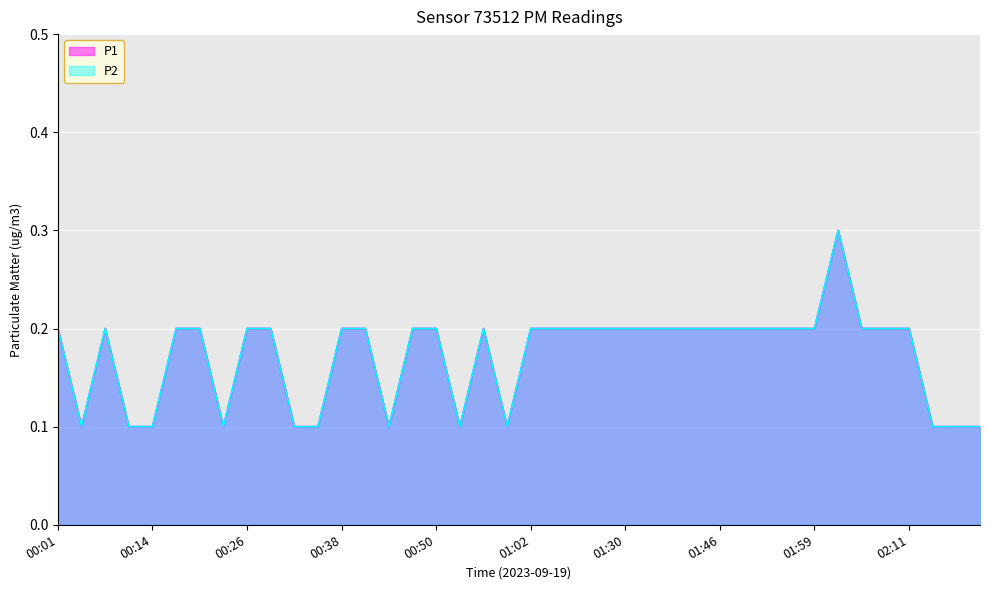

Reading left to right, extract all data points from this chart.

P1: 00:01=0.2	00:04=0.1	00:07=0.2	00:11=0.1	00:14=0.1	00:17=0.2	00:20=0.2	00:23=0.1	00:26=0.2	00:29=0.2	00:32=0.1	00:35=0.1	00:38=0.2	00:41=0.2	00:44=0.1	00:47=0.2	00:50=0.2	00:53=0.1	00:56=0.2	00:59=0.1	01:02=0.2	01:08=0.2	01:11=0.2	01:18=0.2	01:30=0.2	01:33=0.2	01:37=0.2	01:40=0.2	01:46=0.2	01:49=0.2	01:53=0.2	01:56=0.2	01:59=0.2	02:02=0.3	02:05=0.2	02:08=0.2	02:11=0.2	02:14=0.1	02:17=0.1	02:20=0.1
P2: 00:01=0.2	00:04=0.1	00:07=0.2	00:11=0.1	00:14=0.1	00:17=0.2	00:20=0.2	00:23=0.1	00:26=0.2	00:29=0.2	00:32=0.1	00:35=0.1	00:38=0.2	00:41=0.2	00:44=0.1	00:47=0.2	00:50=0.2	00:53=0.1	00:56=0.2	00:59=0.1	01:02=0.2	01:08=0.2	01:11=0.2	01:18=0.2	01:30=0.2	01:33=0.2	01:37=0.2	01:40=0.2	01:46=0.2	01:49=0.2	01:53=0.2	01:56=0.2	01:59=0.2	02:02=0.3	02:05=0.2	02:08=0.2	02:11=0.2	02:14=0.1	02:17=0.1	02:20=0.1